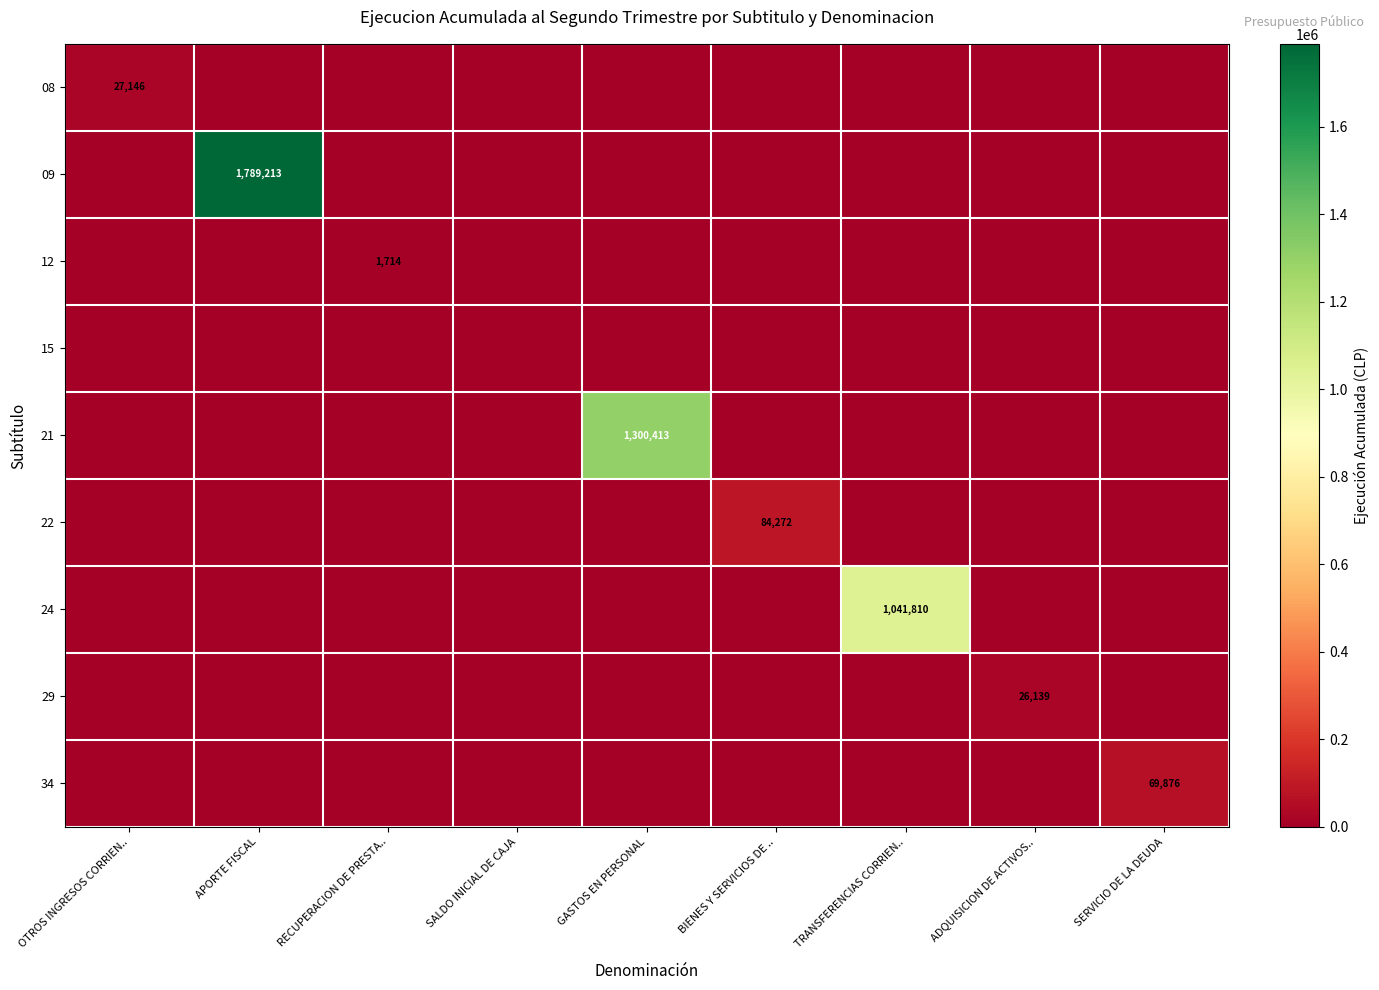

Is it true that 34 equals 97588 at SERVICIO DE LA DEUDA?

False